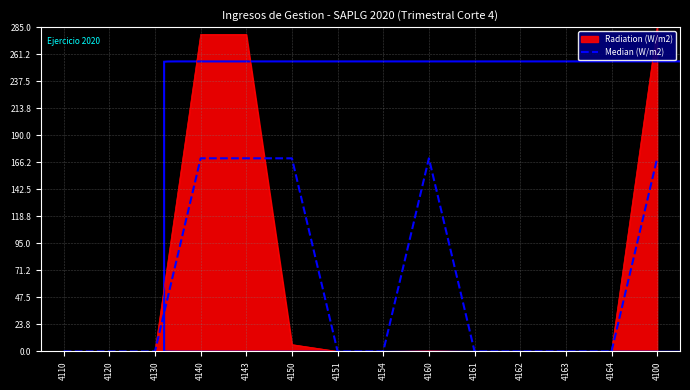

What position from the right is 4120?

13